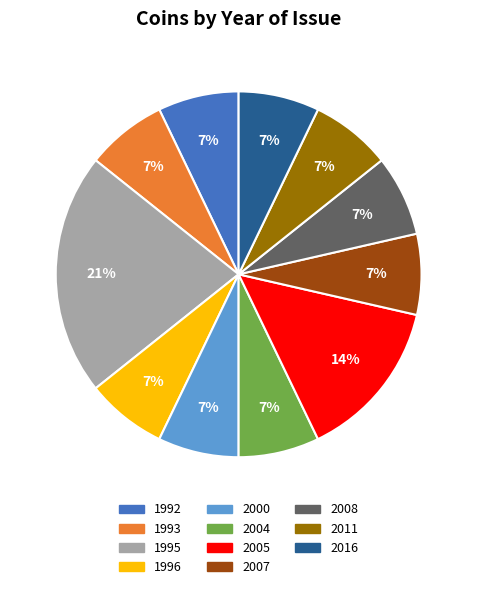

Approximately how many times larger is the value at 1996 compared to 1992?

1.0